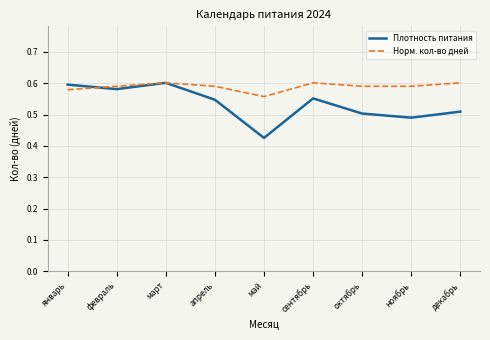

At which category does the chart reach its minimum across all series?

май